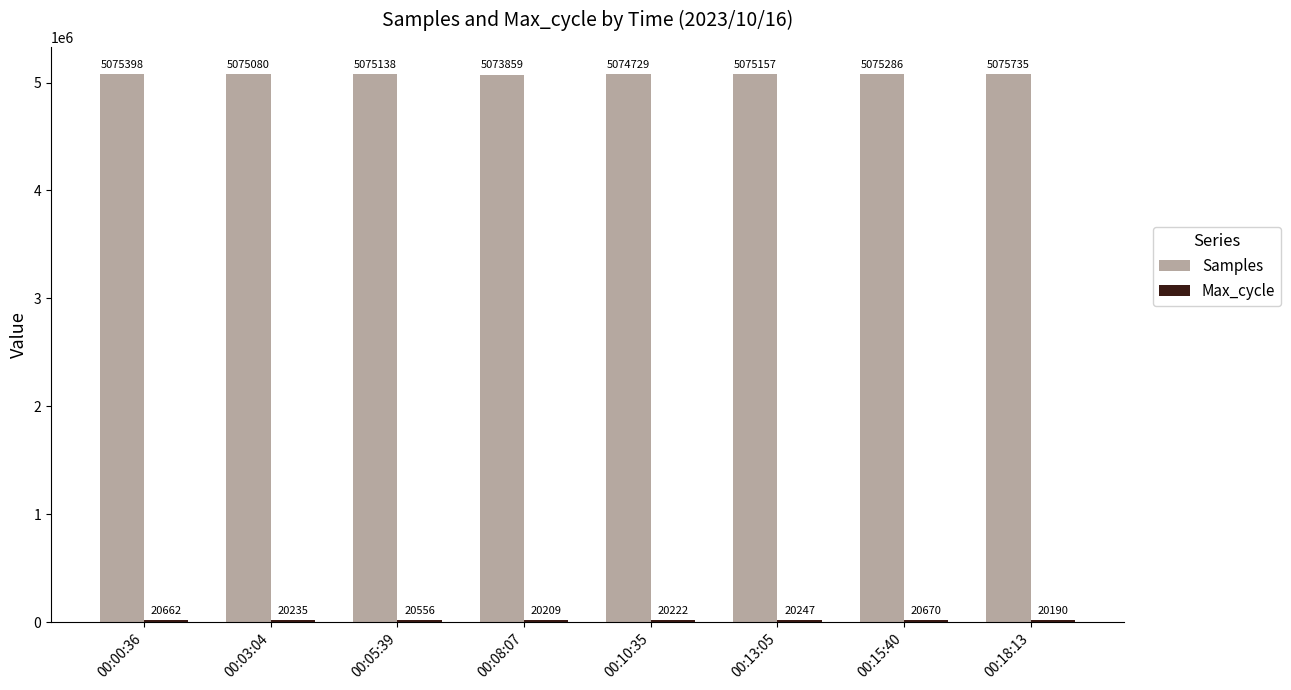

The value of Samples at 00:10:35 is 3411834. True or false?

False